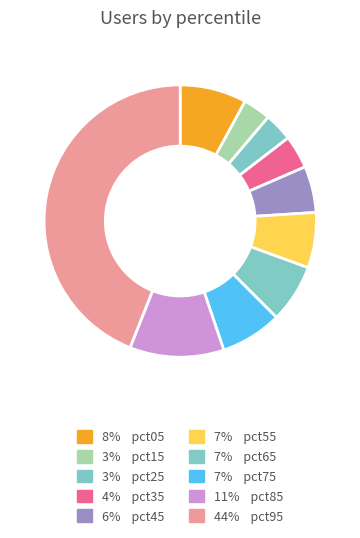

Count the number of slices in the pie.

10